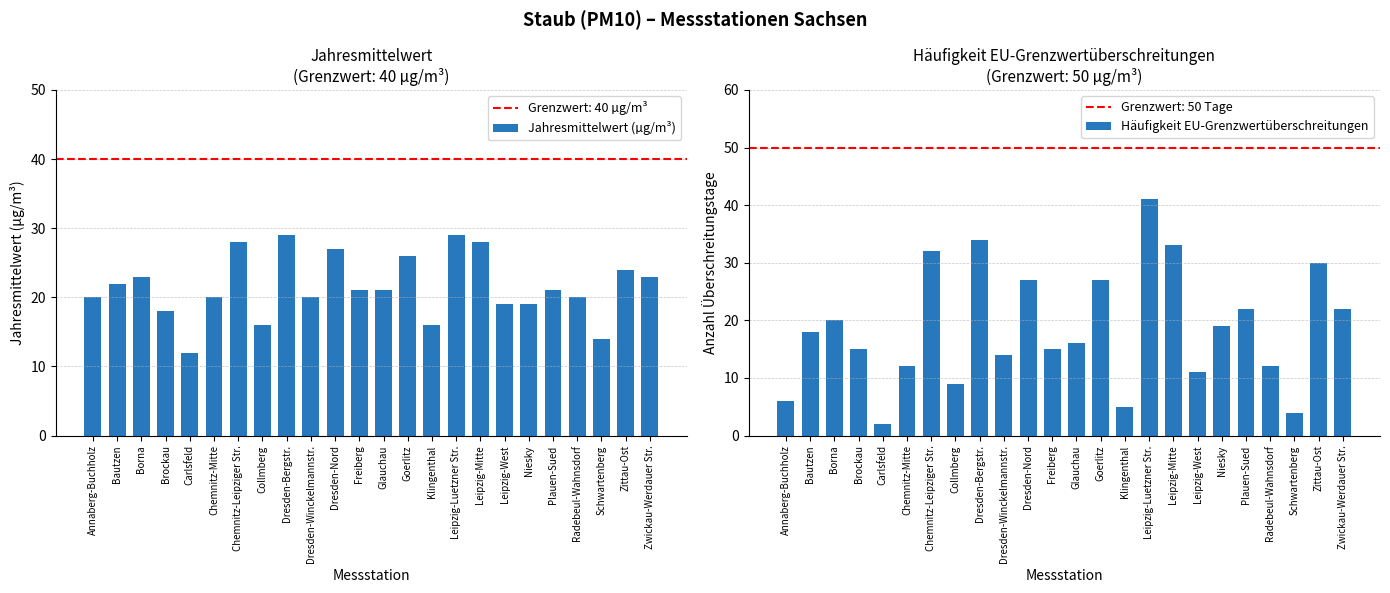

Is the value of Häufigkeit EU-Grenzwertüberschreitungen at Goerlitz greater than the value of Jahresmittelwert (µg/m³) at Carlsfeld?

Yes